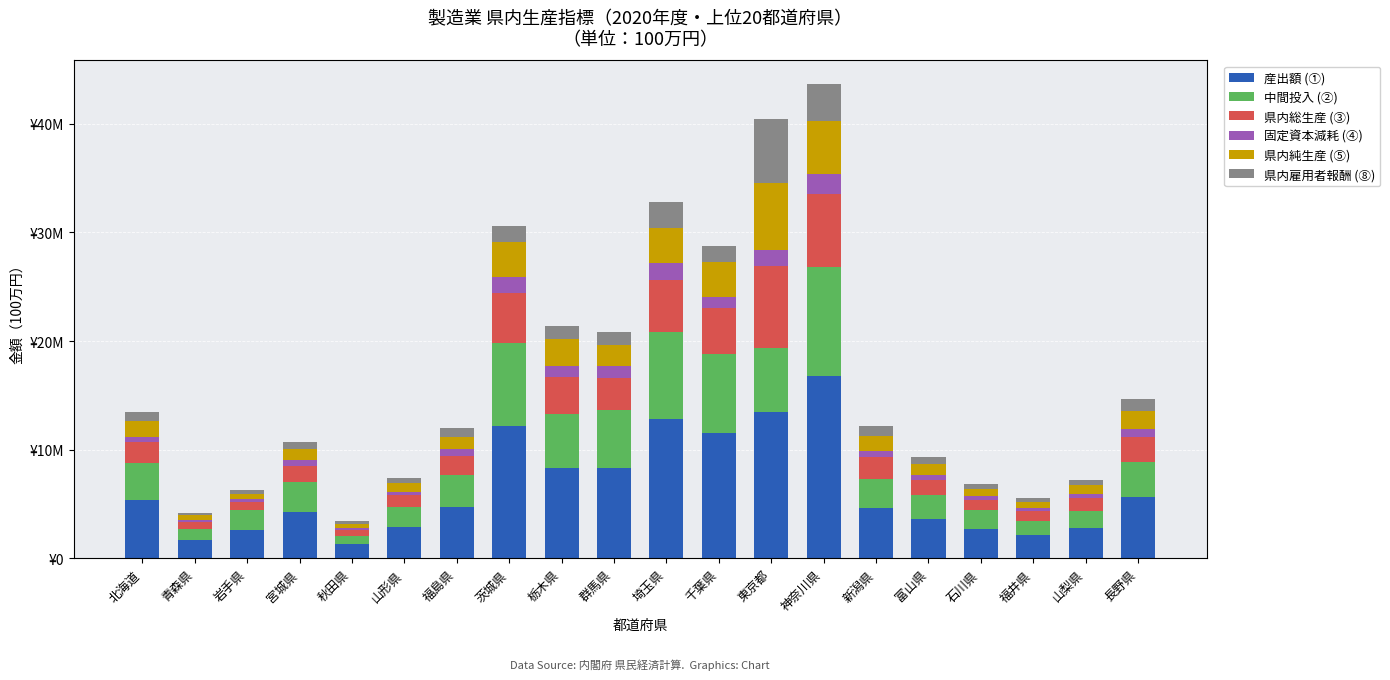

Does the chart contain stacked bars?

Yes